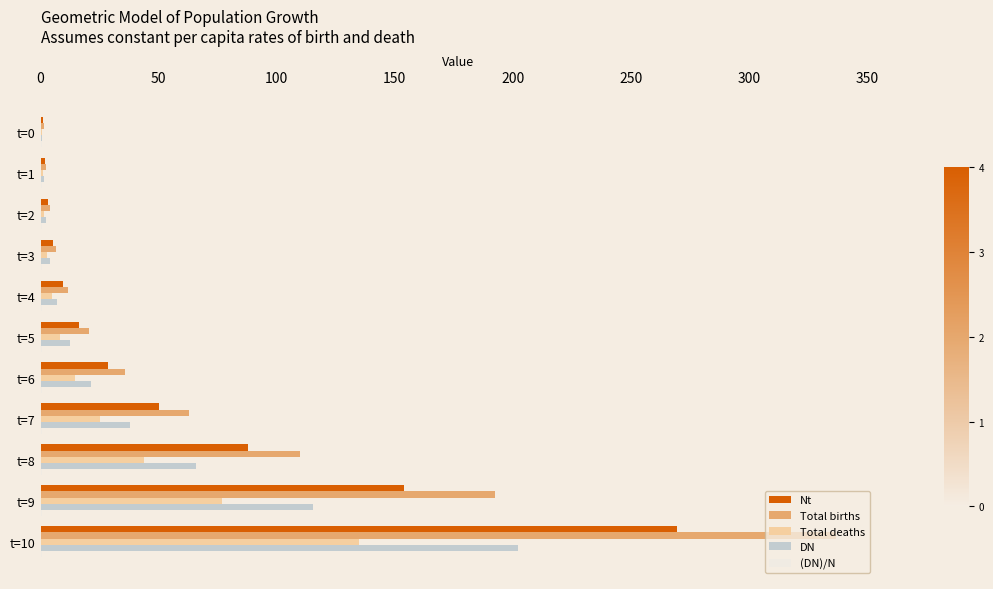

Between t=1 and t=7, which series saw the biggest shift?

Total births